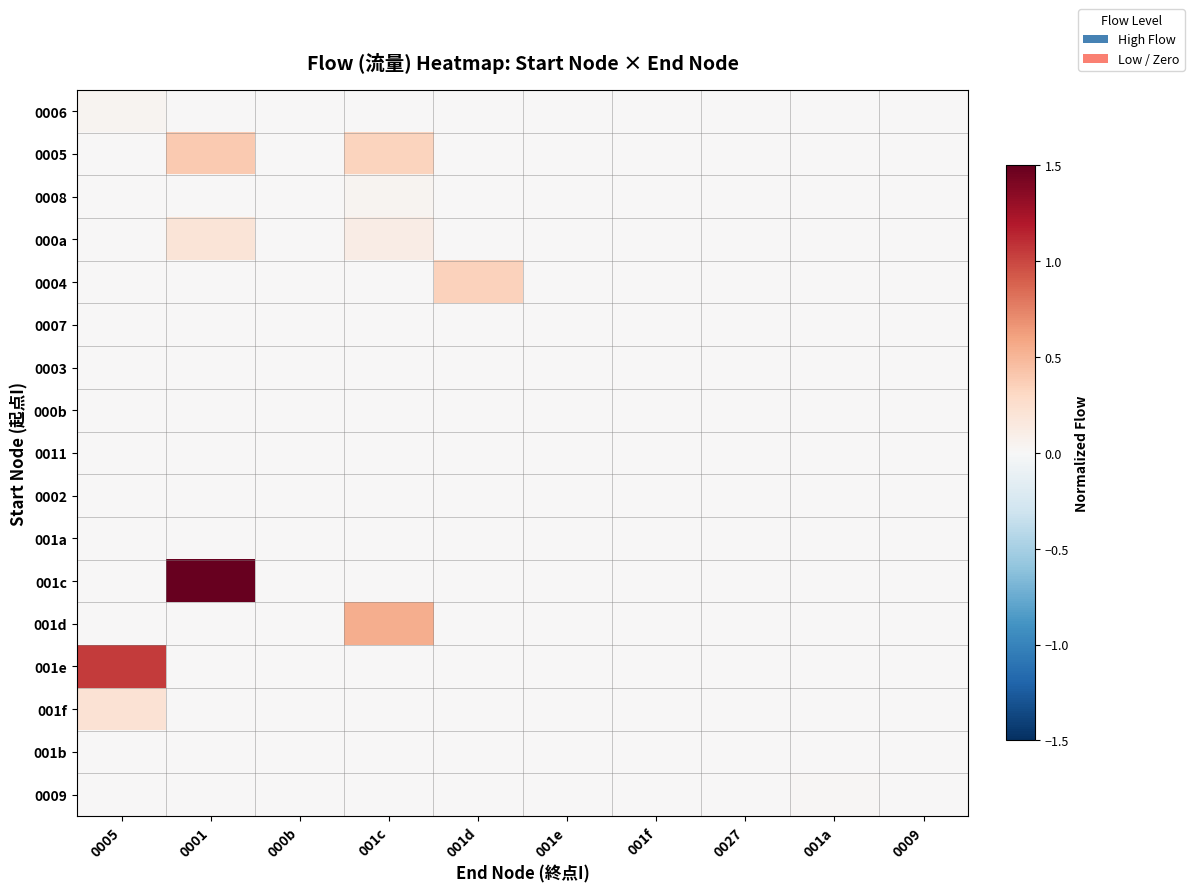

Reading left to right, what are all the values shown in this chart?

0006: 0005=0.0	0001=0.0	000b=0.0	001c=0.0	001d=0.0	001e=0.0	001f=0.0	0027=0.0	001a=0.0	0009=0.0
0005: 0005=0.0	0001=0.4	000b=0.0	001c=0.3	001d=0.0	001e=0.0	001f=0.0	0027=0.0	001a=0.0	0009=0.0
0008: 0005=0.0	0001=0.0	000b=0.0	001c=0.0	001d=0.0	001e=0.0	001f=0.0	0027=0.0	001a=0.0	0009=0.0
000a: 0005=0.0	0001=0.2	000b=0.0	001c=0.1	001d=0.0	001e=0.0	001f=0.0	0027=0.0	001a=0.0	0009=0.0
0004: 0005=0.0	0001=0.0	000b=0.0	001c=0.0	001d=0.4	001e=0.0	001f=0.0	0027=0.0	001a=0.0	0009=0.0
0007: 0005=0.0	0001=0.0	000b=0.0	001c=0.0	001d=0.0	001e=0.0	001f=0.0	0027=0.0	001a=0.0	0009=0.0
0003: 0005=0.0	0001=0.0	000b=0.0	001c=0.0	001d=0.0	001e=0.0	001f=0.0	0027=0.0	001a=0.0	0009=0.0
000b: 0005=0.0	0001=0.0	000b=0.0	001c=0.0	001d=0.0	001e=0.0	001f=0.0	0027=0.0	001a=0.0	0009=0.0
0011: 0005=0.0	0001=0.0	000b=0.0	001c=0.0	001d=0.0	001e=0.0	001f=0.0	0027=0.0	001a=0.0	0009=0.0
0002: 0005=0.0	0001=0.0	000b=0.0	001c=0.0	001d=0.0	001e=0.0	001f=0.0	0027=0.0	001a=0.0	0009=0.0
001a: 0005=0.0	0001=0.0	000b=0.0	001c=0.0	001d=0.0	001e=0.0	001f=0.0	0027=0.0	001a=0.0	0009=0.0
001c: 0005=0.0	0001=1.5	000b=0.0	001c=0.0	001d=0.0	001e=0.0	001f=0.0	0027=0.0	001a=0.0	0009=0.0
001d: 0005=0.0	0001=0.0	000b=0.0	001c=0.5	001d=0.0	001e=0.0	001f=0.0	0027=0.0	001a=0.0	0009=0.0
001e: 0005=1.1	0001=0.0	000b=0.0	001c=0.0	001d=0.0	001e=0.0	001f=0.0	0027=0.0	001a=0.0	0009=0.0
001f: 0005=0.2	0001=0.0	000b=0.0	001c=0.0	001d=0.0	001e=0.0	001f=0.0	0027=0.0	001a=0.0	0009=0.0
001b: 0005=0.0	0001=0.0	000b=0.0	001c=0.0	001d=0.0	001e=0.0	001f=0.0	0027=0.0	001a=0.0	0009=0.0
0009: 0005=0.0	0001=0.0	000b=0.0	001c=0.0	001d=0.0	001e=0.0	001f=0.0	0027=0.0	001a=0.0	0009=0.0